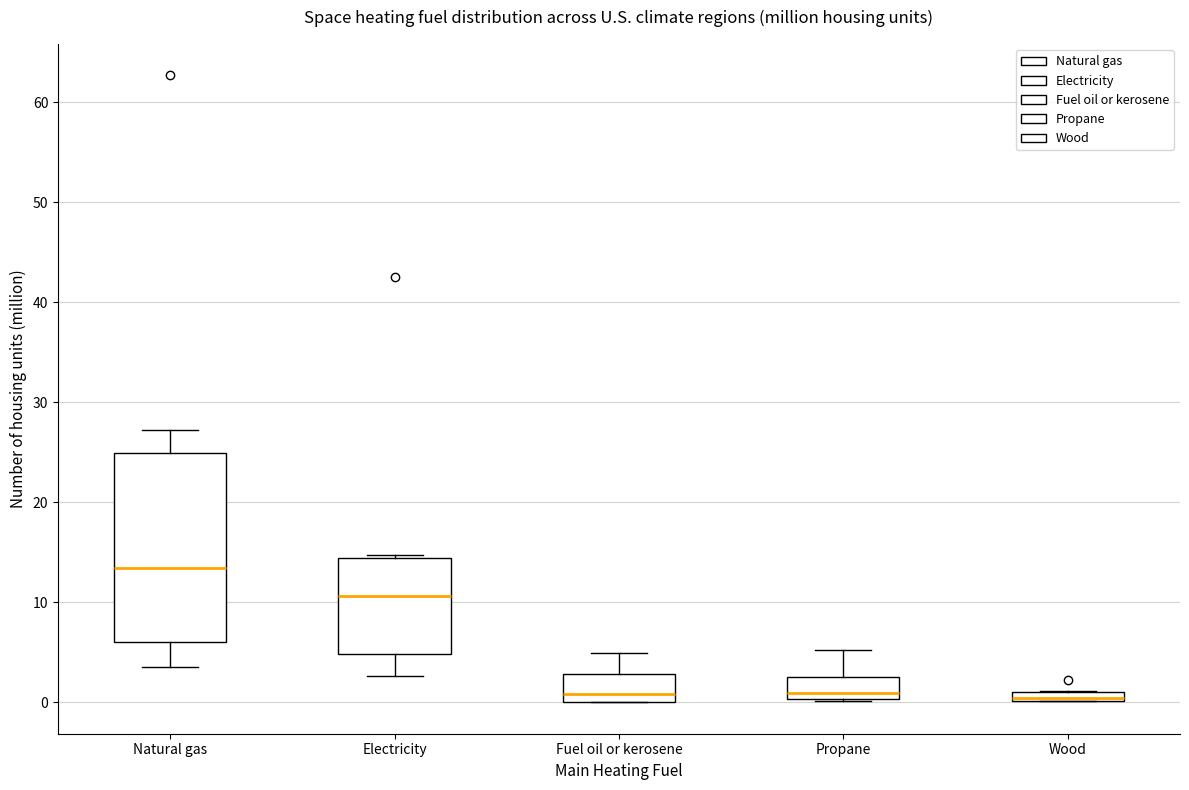

Where is the lower edge of the box for Natural gas on the y-axis? The values are not printed on the chart, so give them approximately, as read against the axis.

6